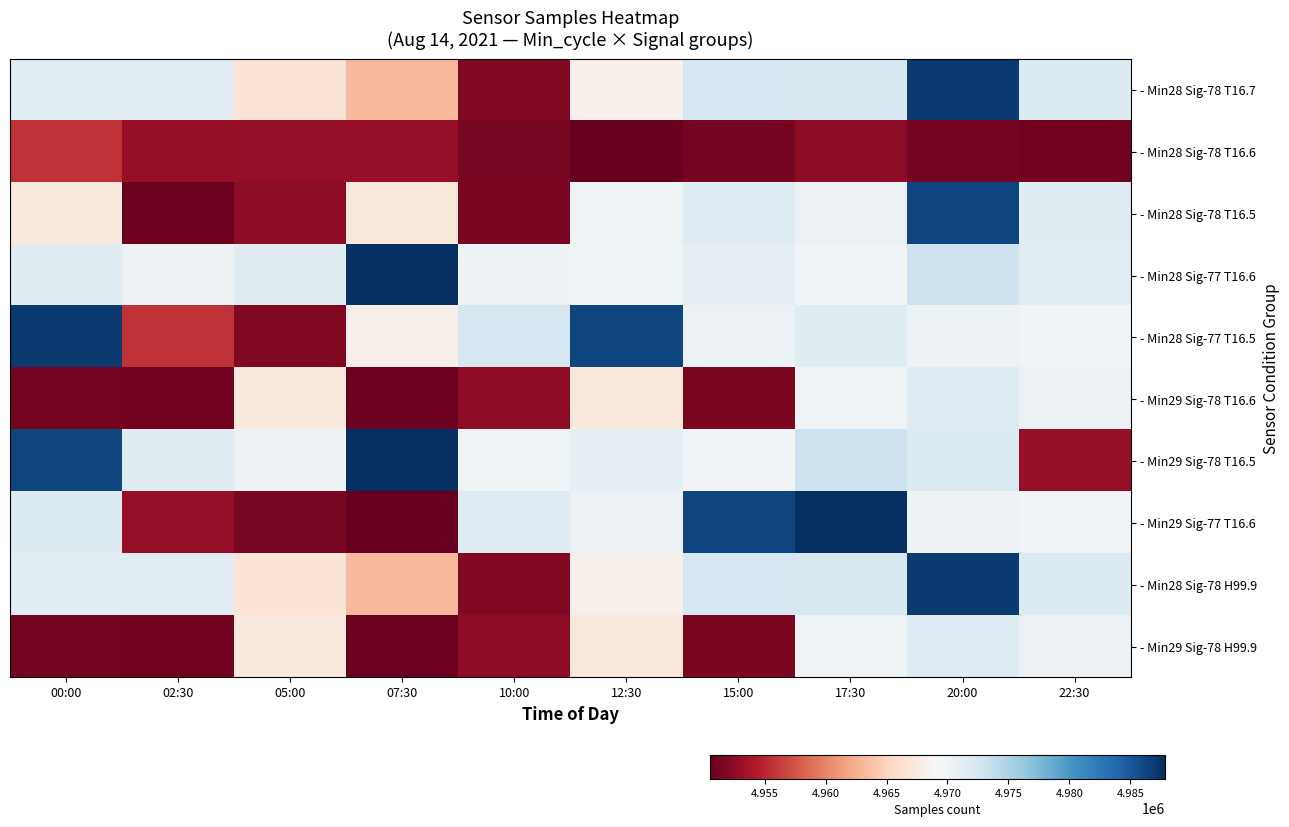

How many distinct data groups are displayed?

10